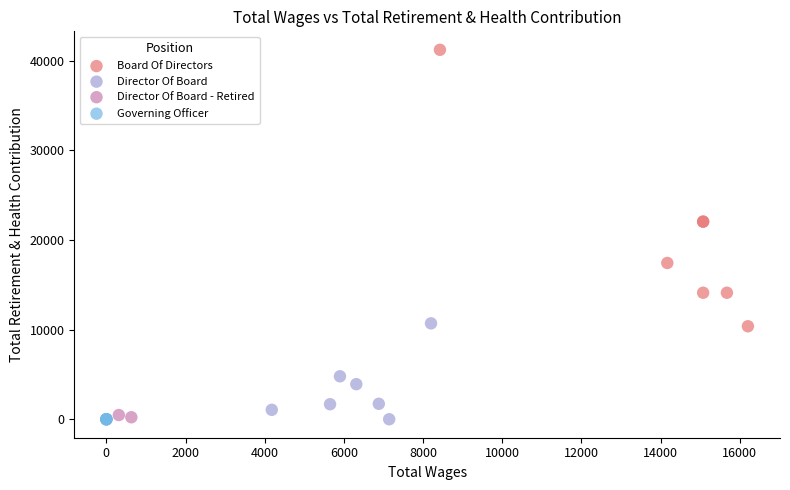

What are all the series names shown in the legend?

Board Of Directors, Director Of Board, Director Of Board - Retired, Governing Officer